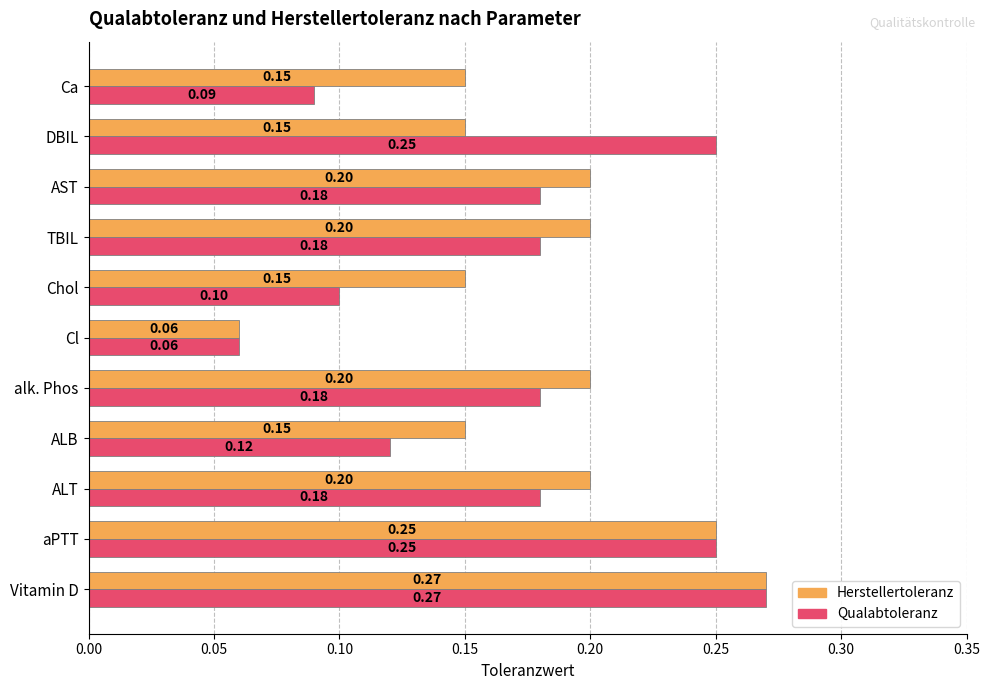

Rank the series by their average value, from highest to lowest.

Herstellertoleranz, Qualabtoleranz